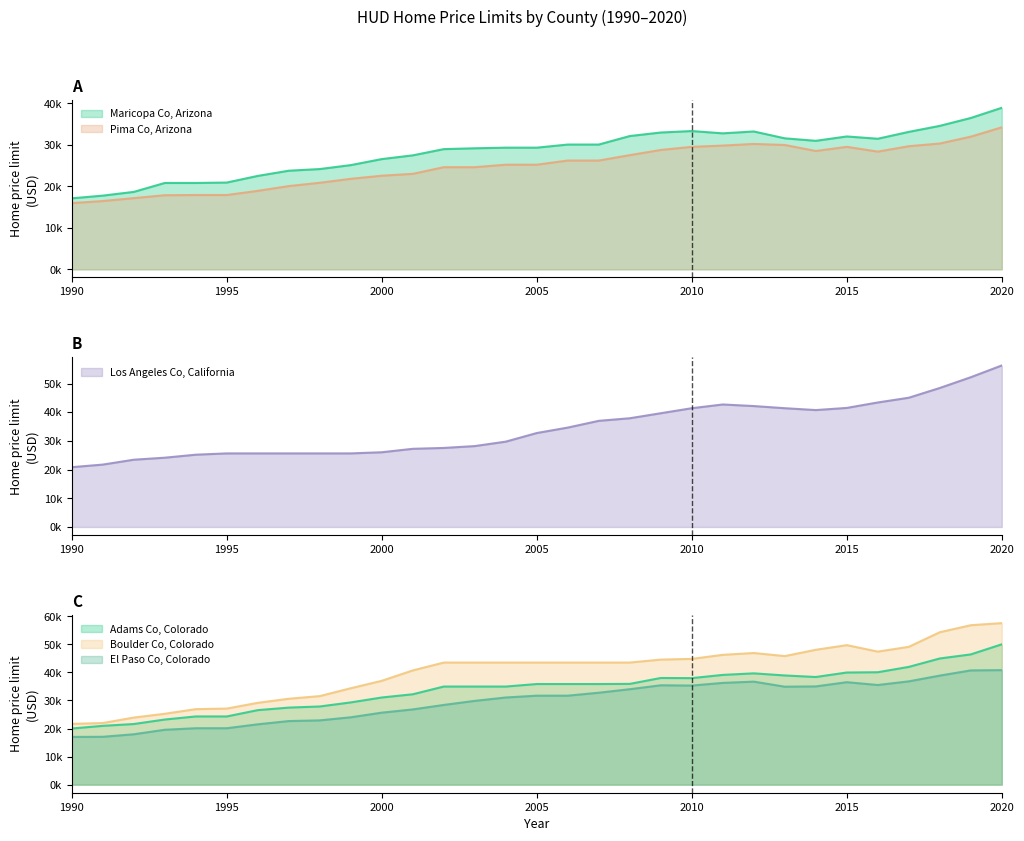

How many lines are shown in the chart?

6